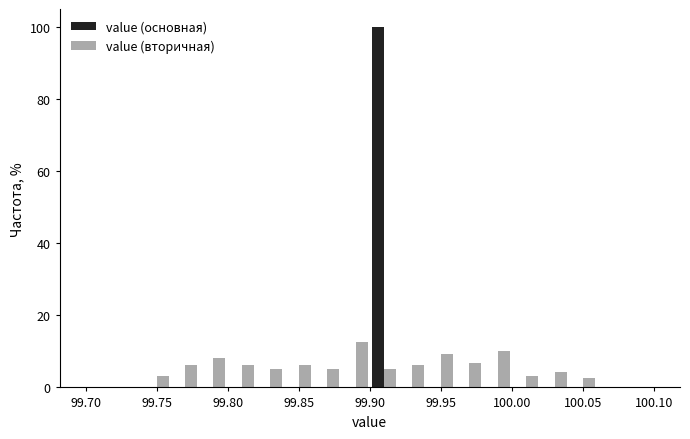

In the value (основная) series, which range on the x-axis has the tallest bar?

99.90 to 99.92